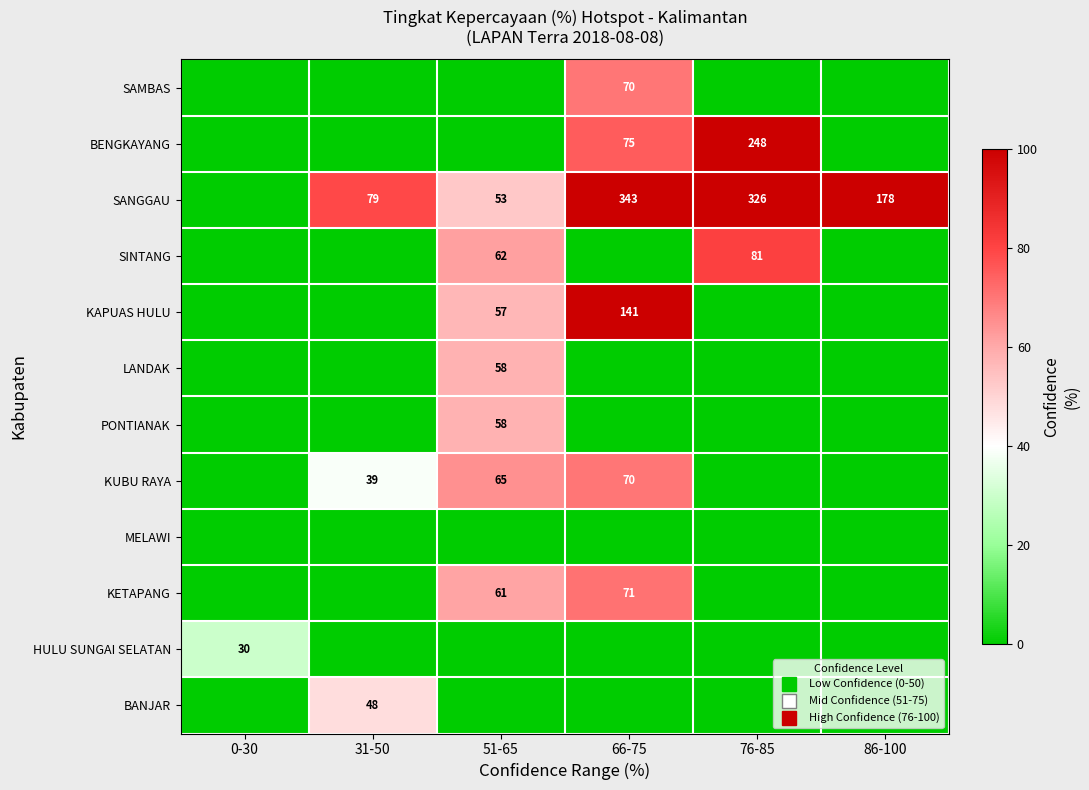

Which has a higher value, 31-50 or 51-65?

31-50